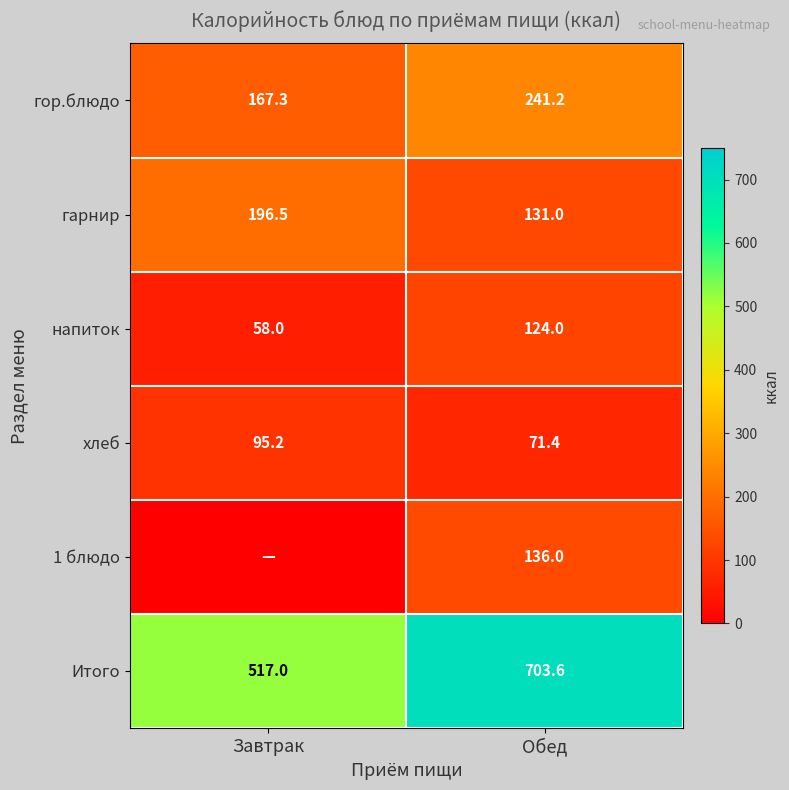

What is the maximum value for гор.блюдо?

241.2